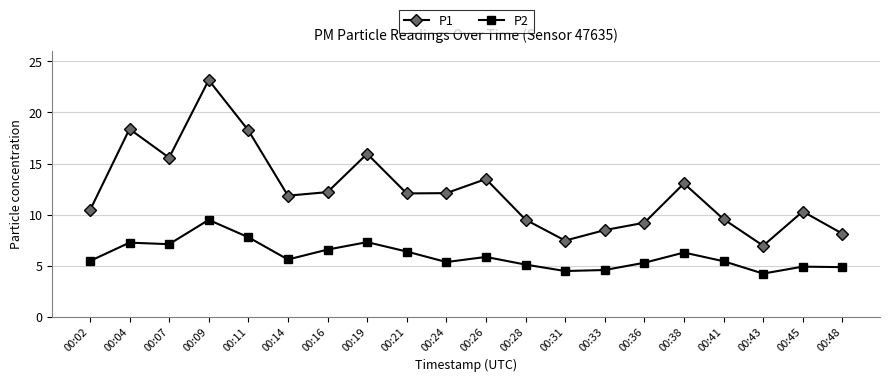

True or false: P2 and P1 cross at least once.

False